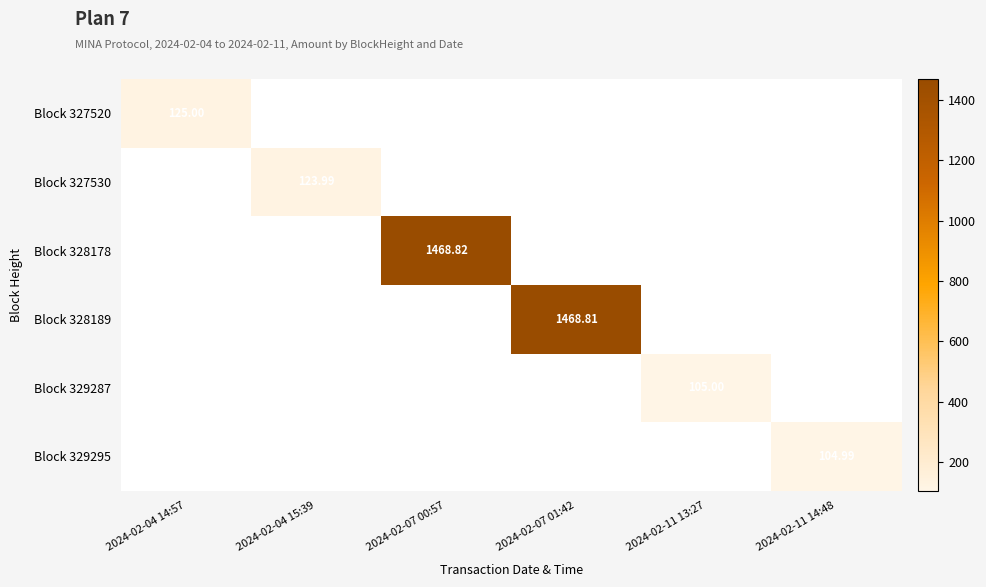

Is the value of Block 329287 at 2024-02-11 13:27 greater than the value of Block 329295 at 2024-02-11 14:48?

Yes